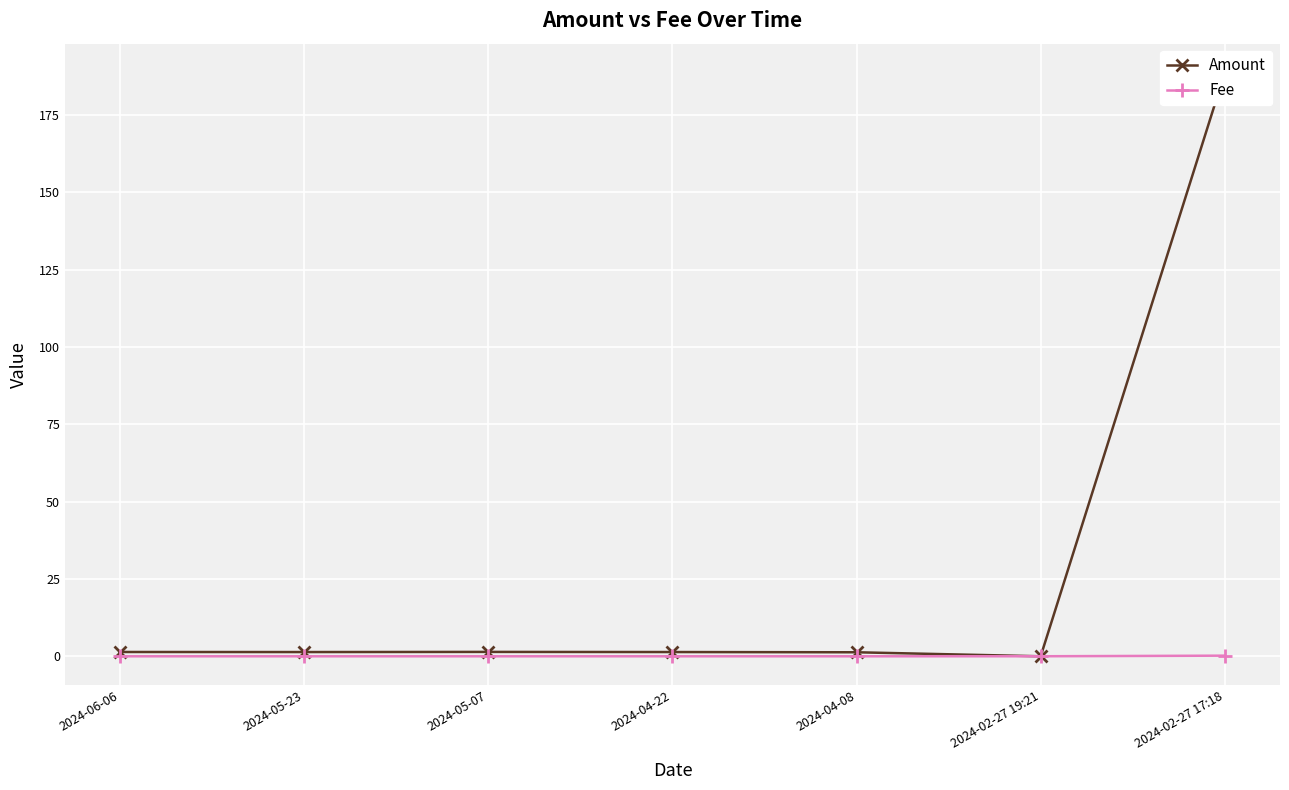

What position from the right is 2024-04-08?

3